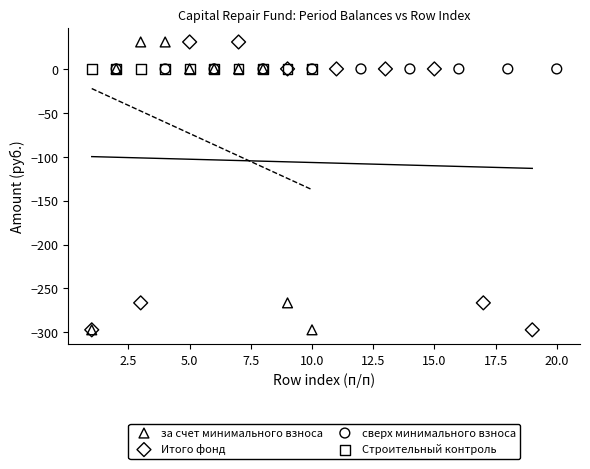

What are all the series names shown in the legend?

за счет минимального взноса, Итого фонд, сверх минимального взноса, Строительный контроль